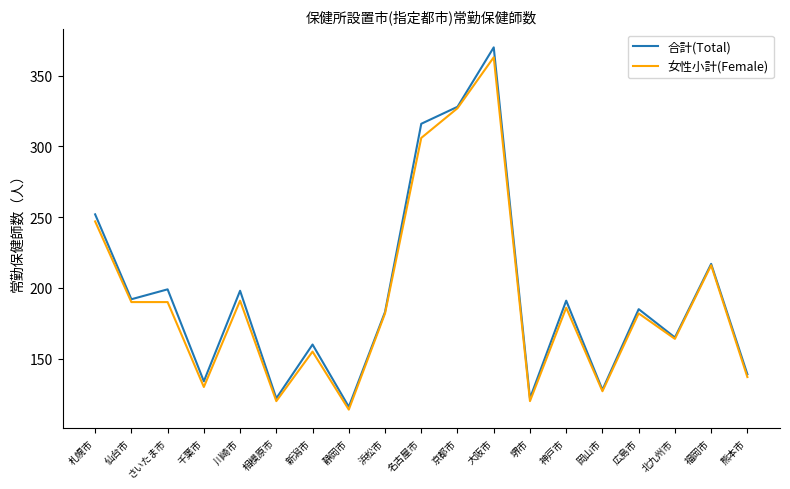

In 合計(Total), how many points are higher than both neighbors (excluding endpoints)?

7